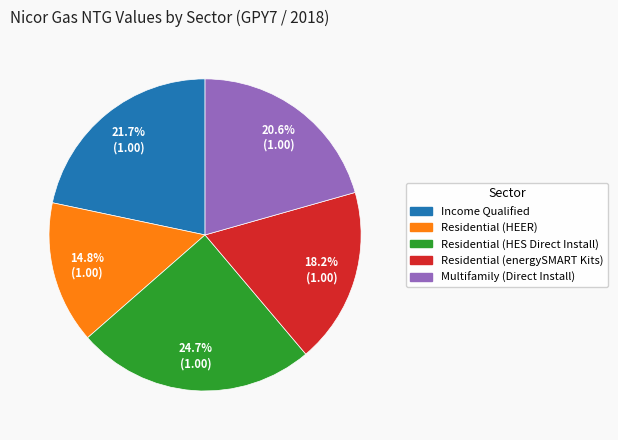

To the nearest percent, what portion does Income Qualified represent?

22%